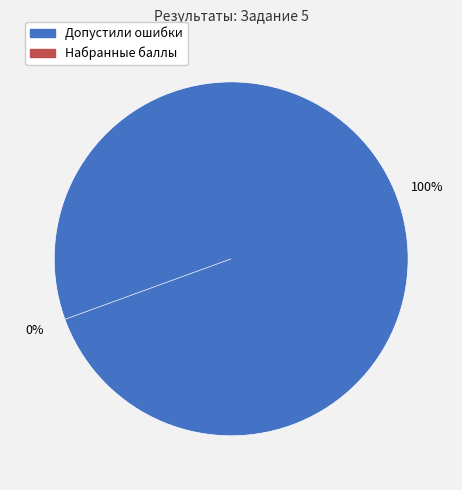

To the nearest percent, what is the difference between the Набранные баллы and Допустили ошибки slice percentages?

100%